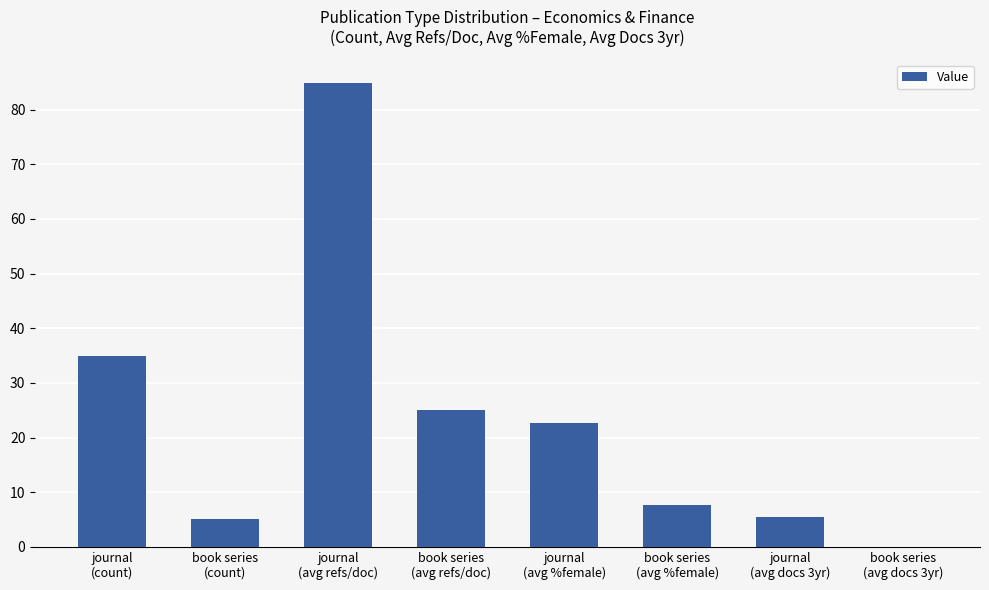

Is it true that the value at book series
(avg refs/doc) is 25.0?

True